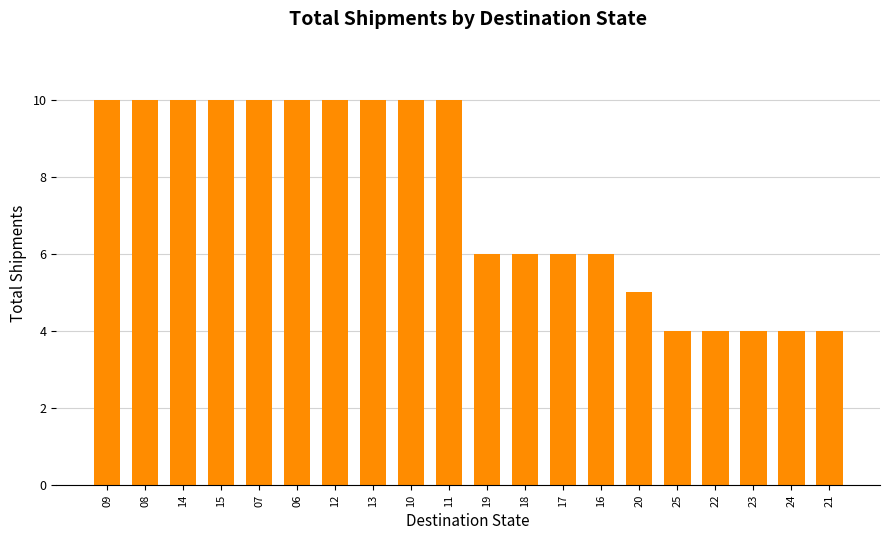

Reading left to right, list all the values displayed in this chart.

10	10	10	10	10	10	10	10	10	10	6	6	6	6	5	4	4	4	4	4